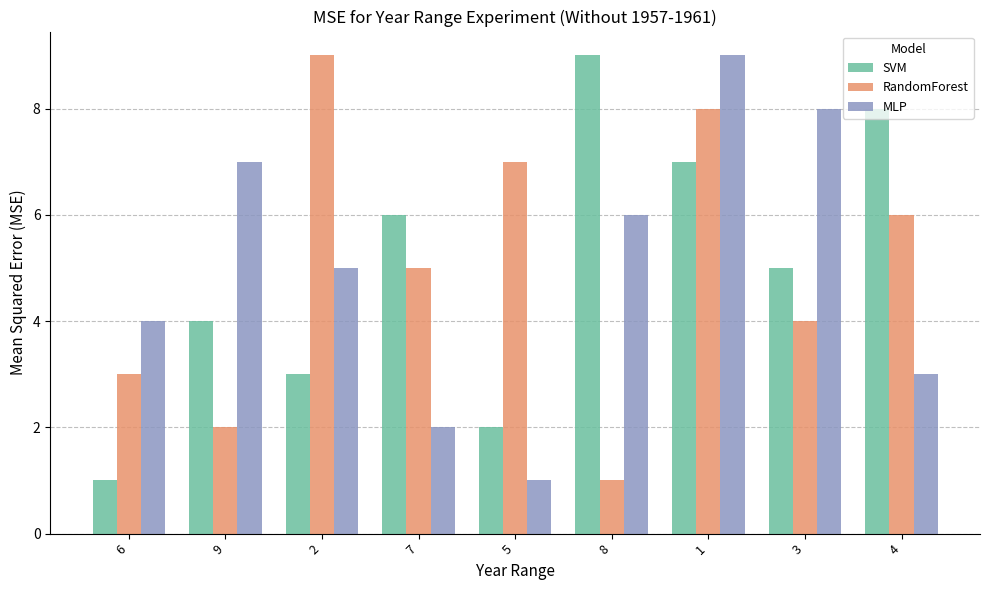

Reading left to right, list all the values displayed in this chart.

SVM: 1	4	3	6	2	9	7	5	8
RandomForest: 3	2	9	5	7	1	8	4	6
MLP: 4	7	5	2	1	6	9	8	3